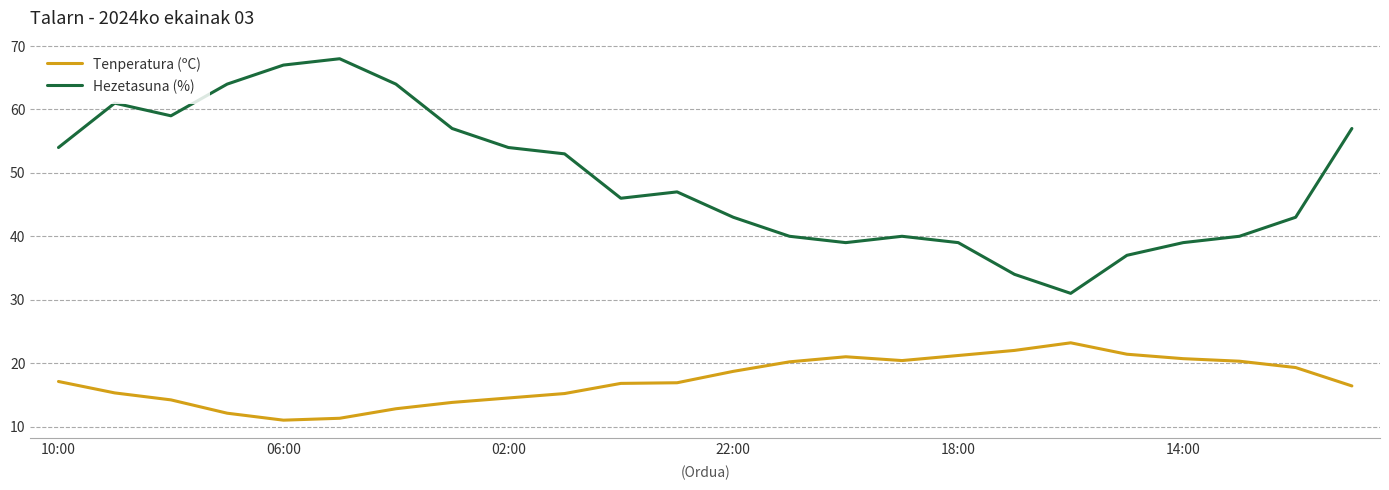

Rank the series by their average value, from lowest to highest.

Tenperatura (ºC), Hezetasuna (%)